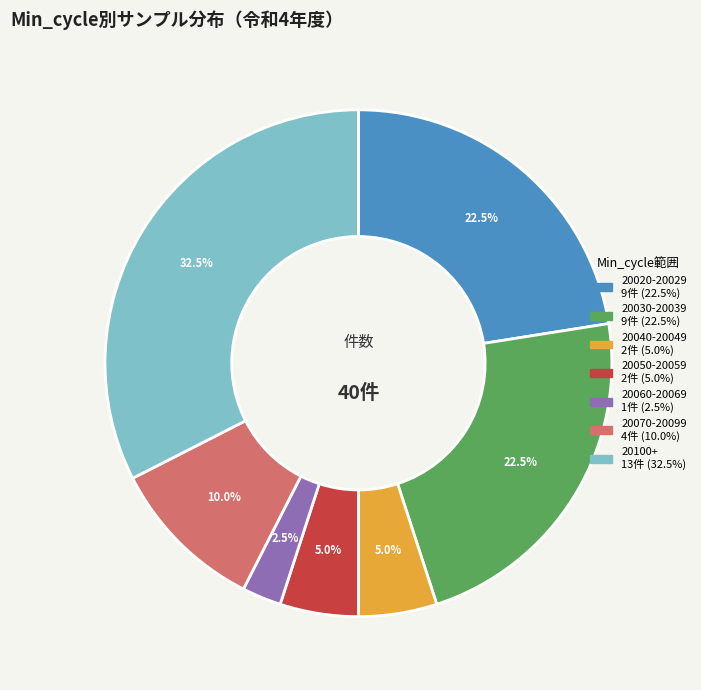

Is there a majority slice in this chart?

No